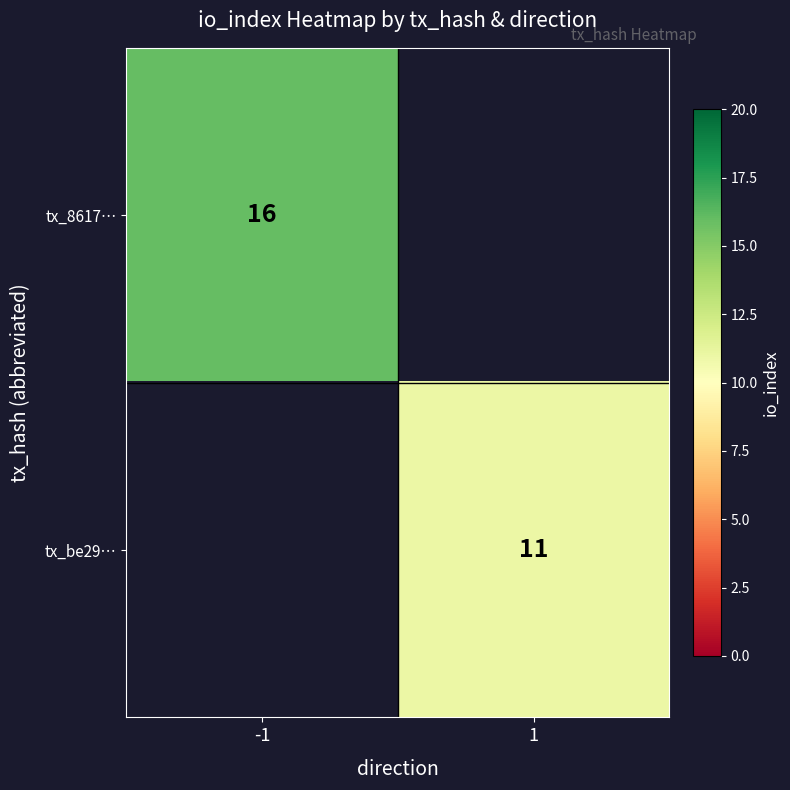

True or false: tx_be29… has a value of 17 at 1.

False